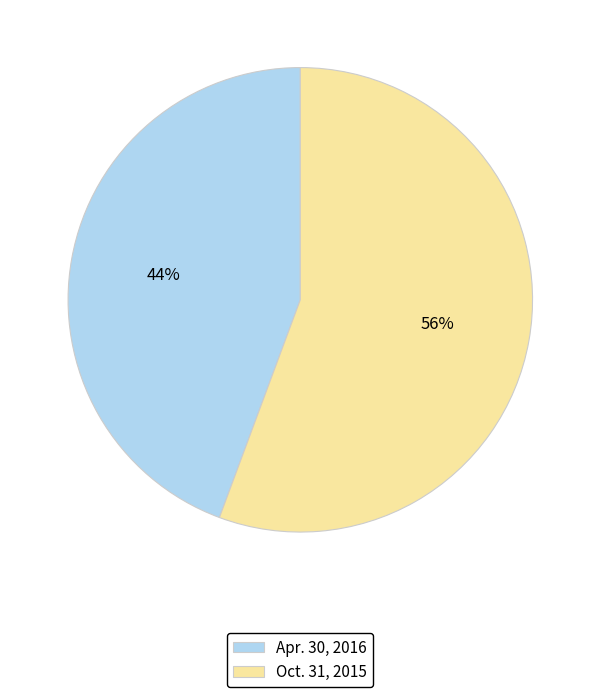

Is there any slice that represents more than half of the pie?

Yes